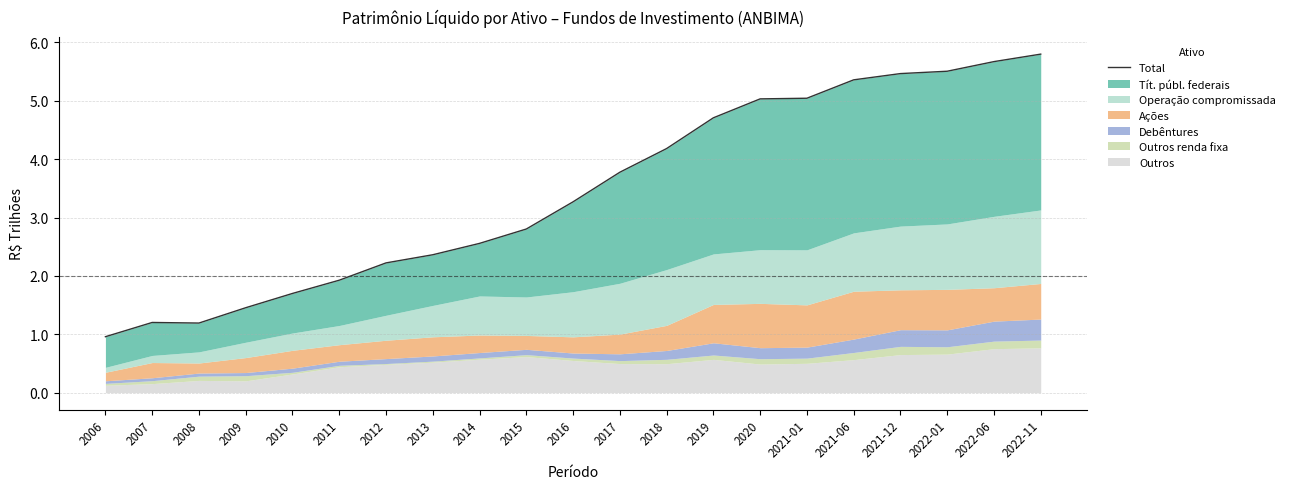

What is the label of the 11th point from the right?

2016